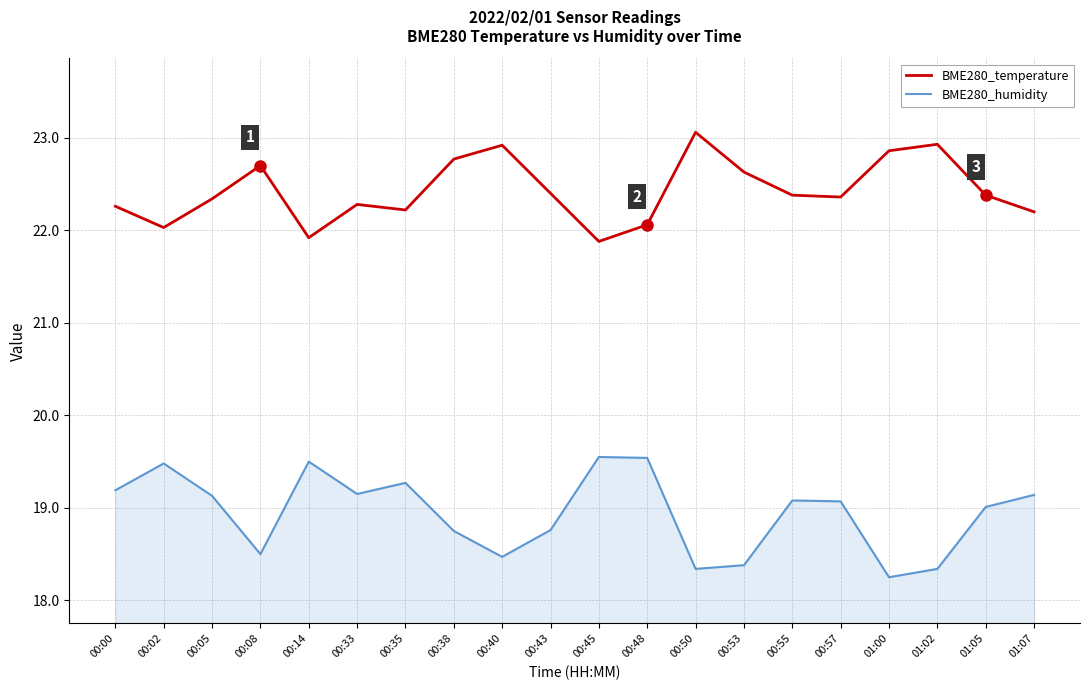

Rank the series at 00:55 from lowest to highest value.

BME280_humidity, BME280_temperature